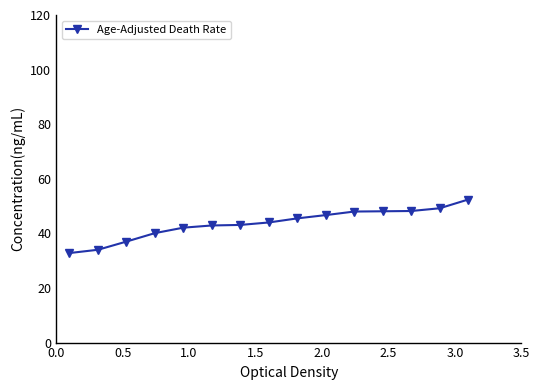

What is the value of the 2nd point from the left?

34.0